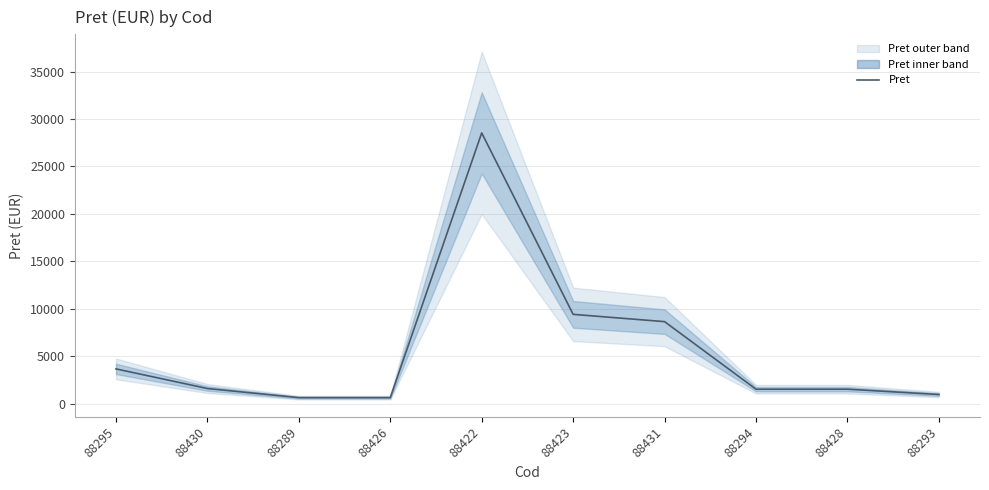

How many interior local peaks (higher than both neighbors) does the data have?

1